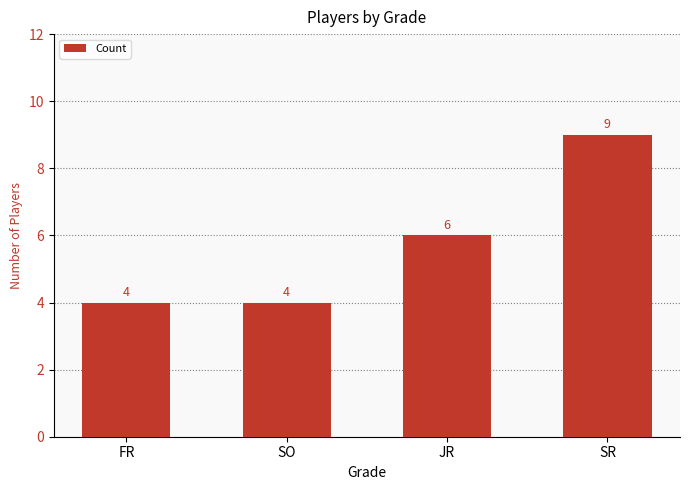

What is the change in value from FR to JR?

+2